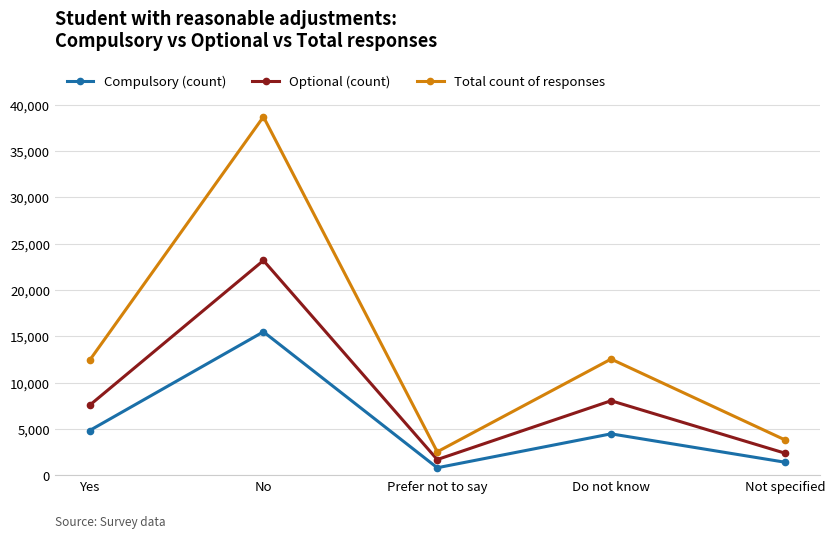

At Do not know, list the series in order from largest to smallest.

Total count of responses, Optional (count), Compulsory (count)